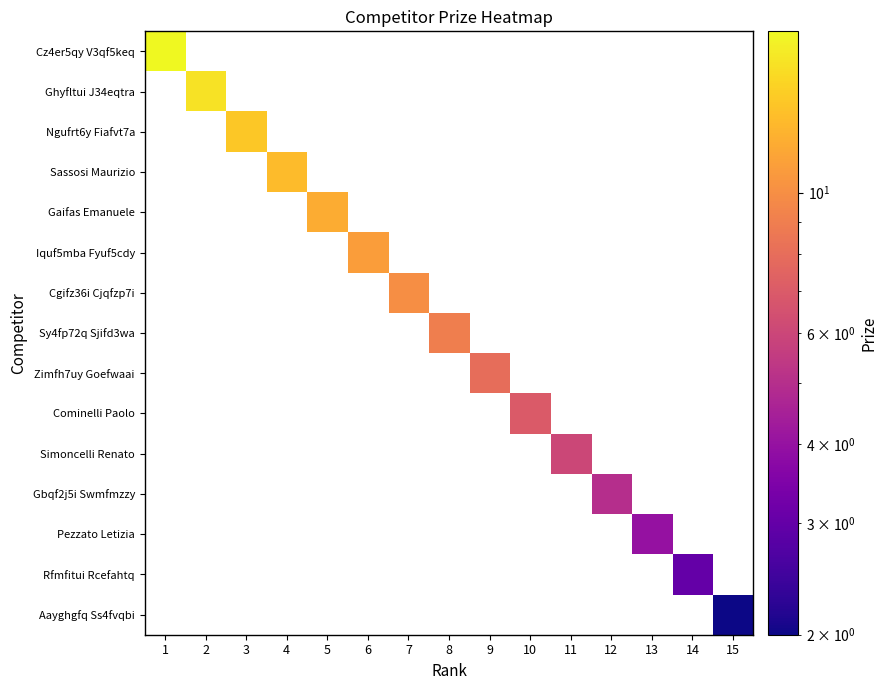

How many positive values does the Sassosi Maurizio series have?

1